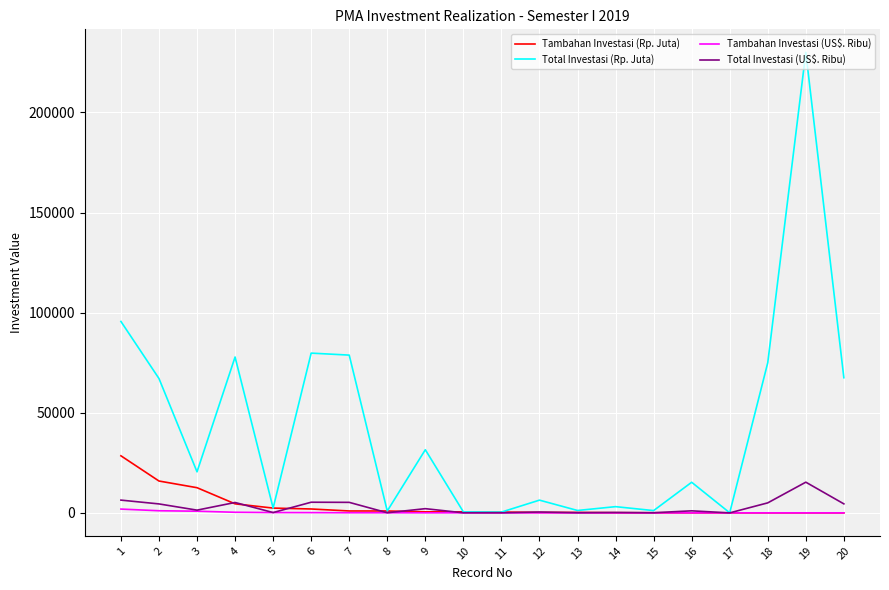

Is the value of Tambahan Investasi (US$. Ribu) at 19 greater than the value of Total Investasi (US$. Ribu) at 7?

No